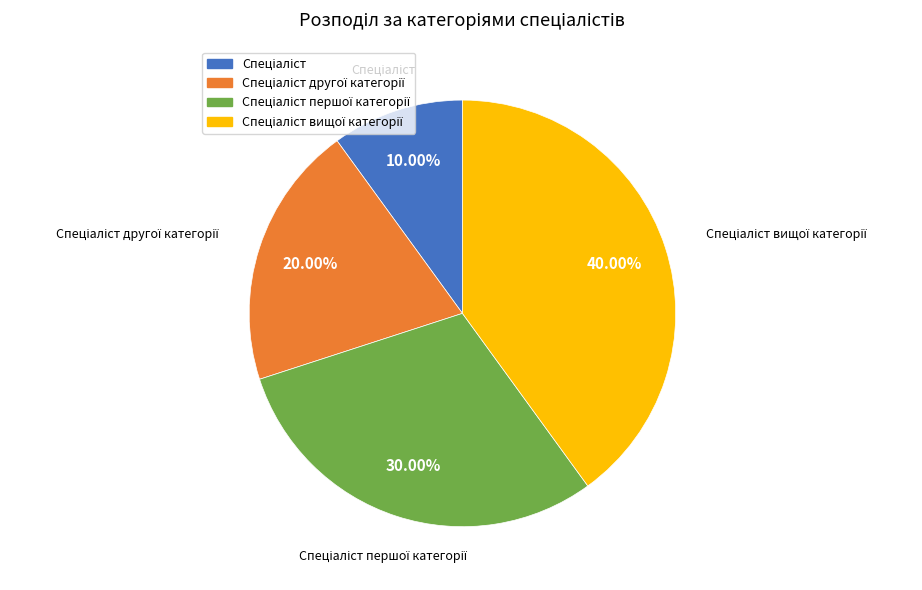

Is there a majority slice in this chart?

No